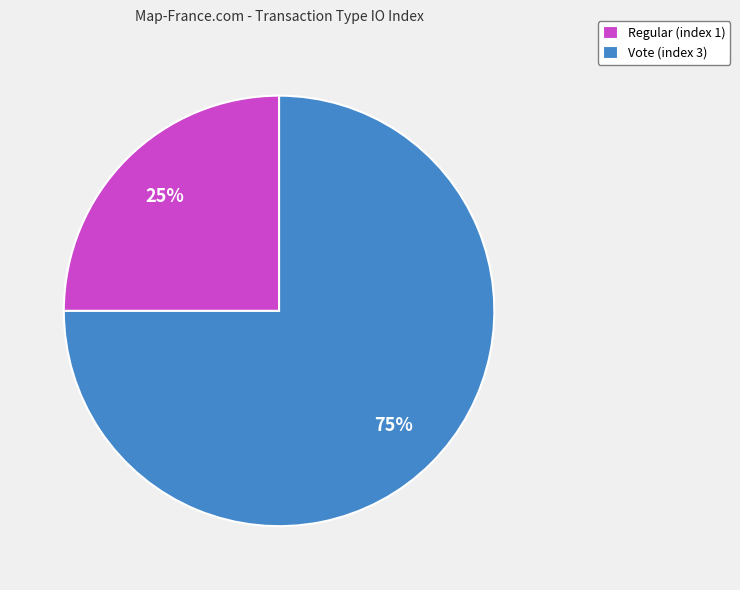

The Regular (index 1) slice represents 12% of the pie. True or false?

False